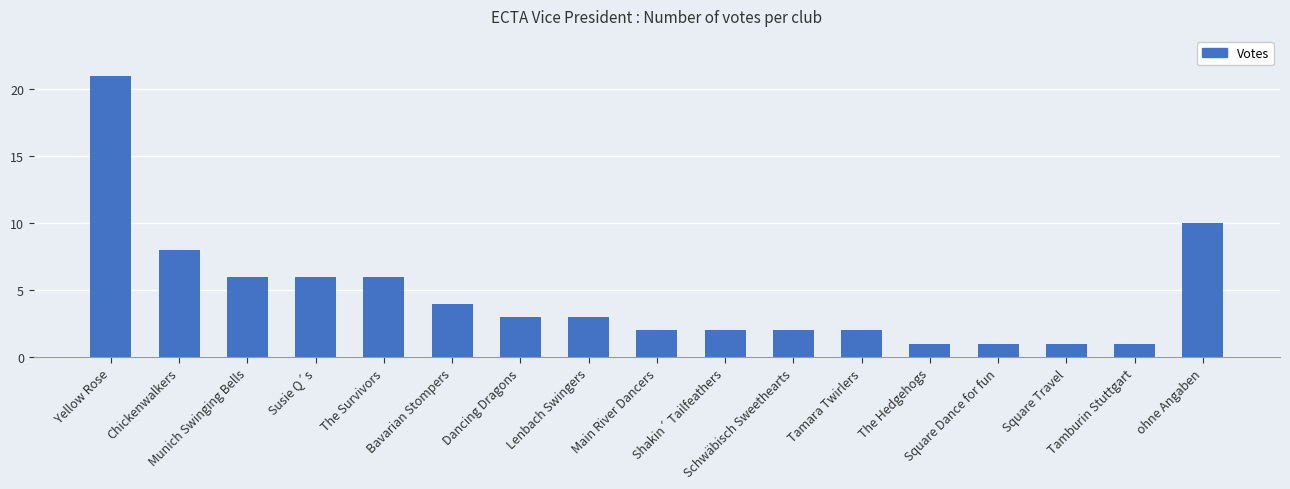

What is the maximum value shown in the chart?

21